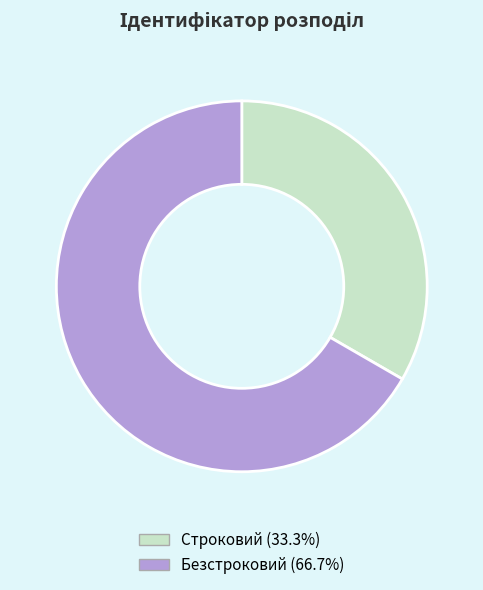

Between Безстроковий and Строковий, which is larger?

Безстроковий